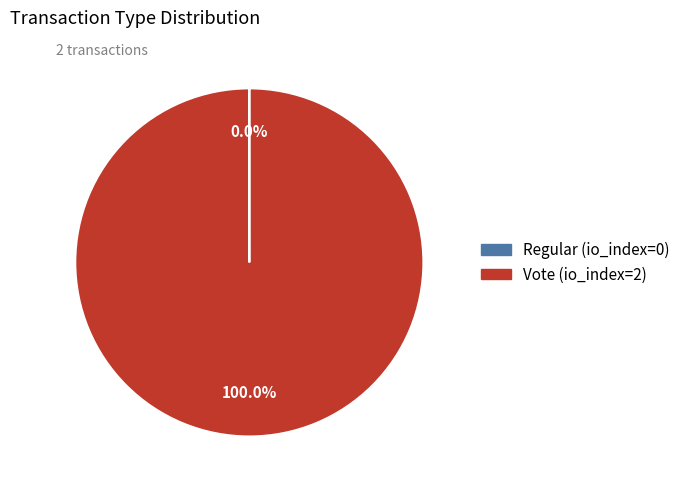

Does Vote represent more than half of the total?

Yes